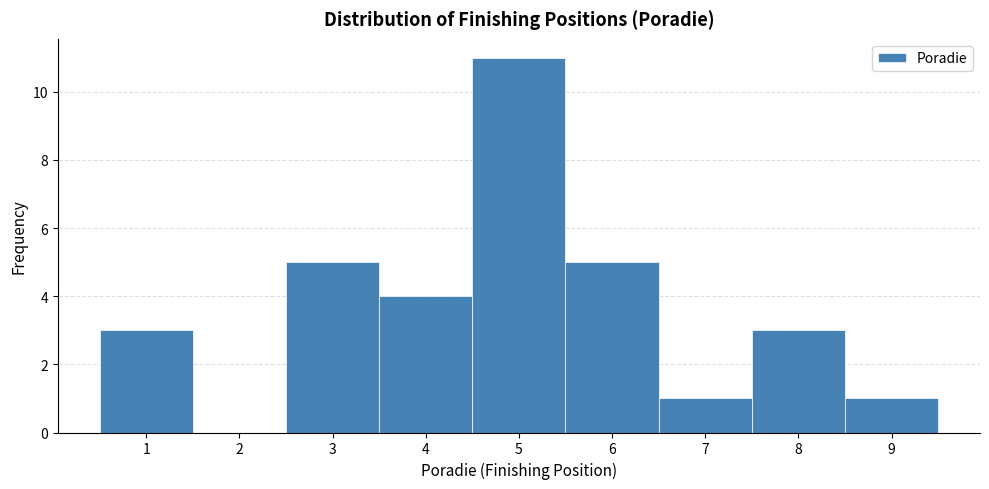

What is the height of the bar covering 2.5 to 3.5 on the x-axis? The values are not printed on the chart, so give them approximately, as read against the axis.

5